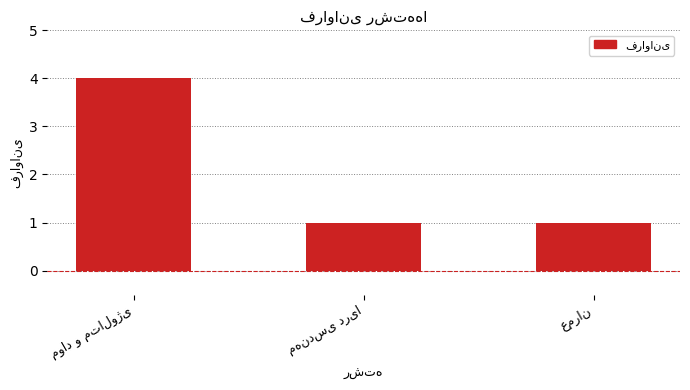

Reading left to right, extract all data points from this chart.

4	1	1